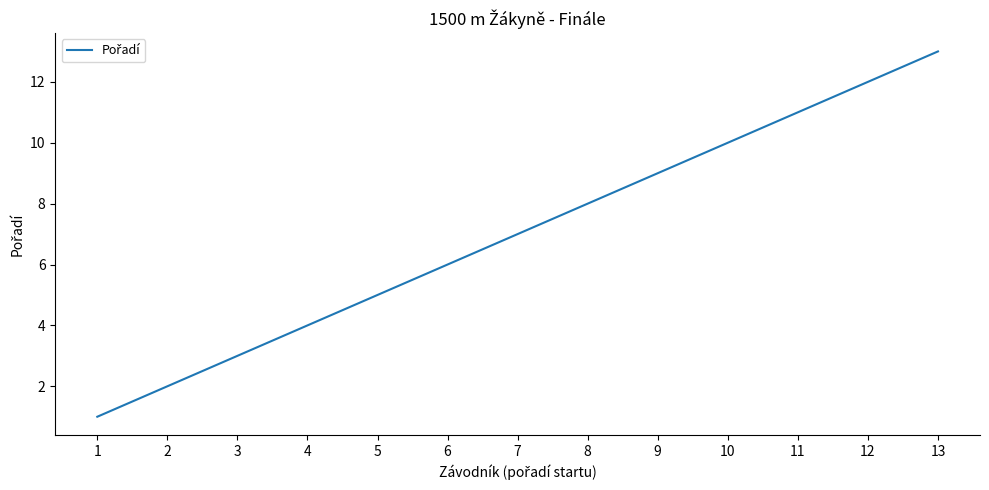

What is the average value?

7